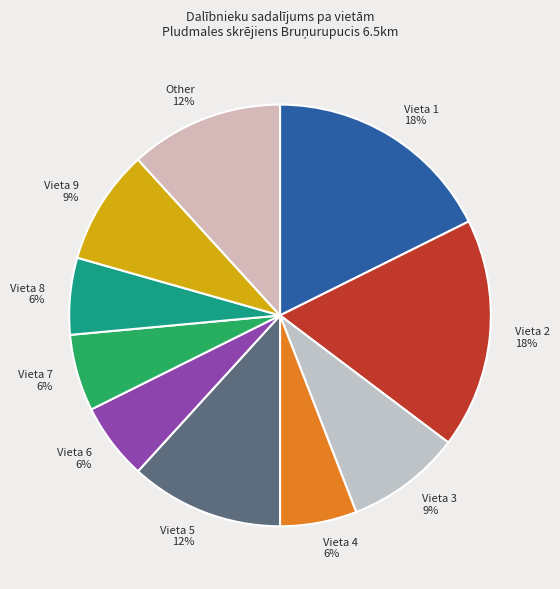

What is the ratio of the value at Vieta 4 6% to the value at Vieta 1 18%?

0.3